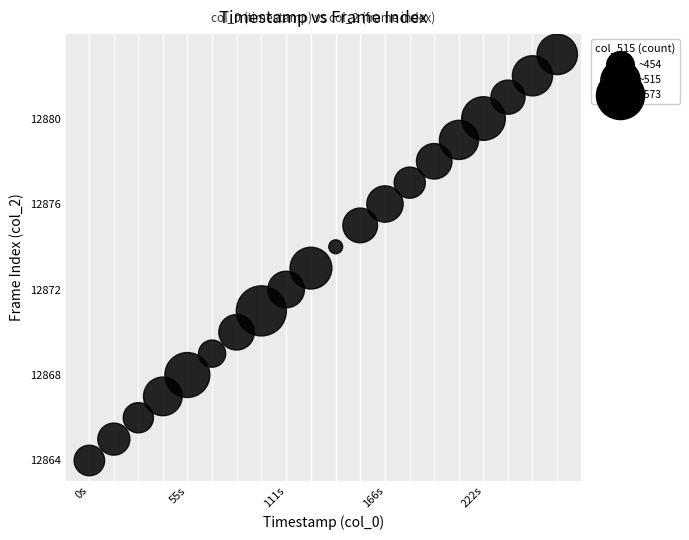

What is the range of Y values (max minus min)?

19